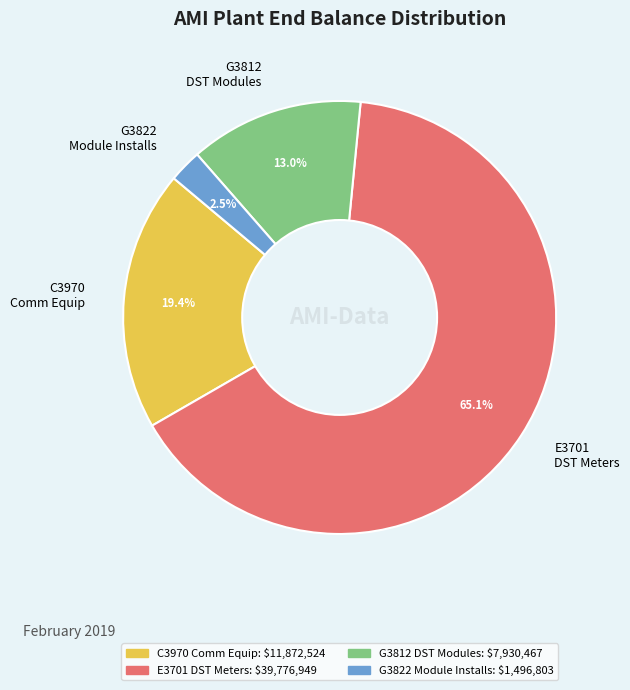

Count the number of slices in the pie.

4